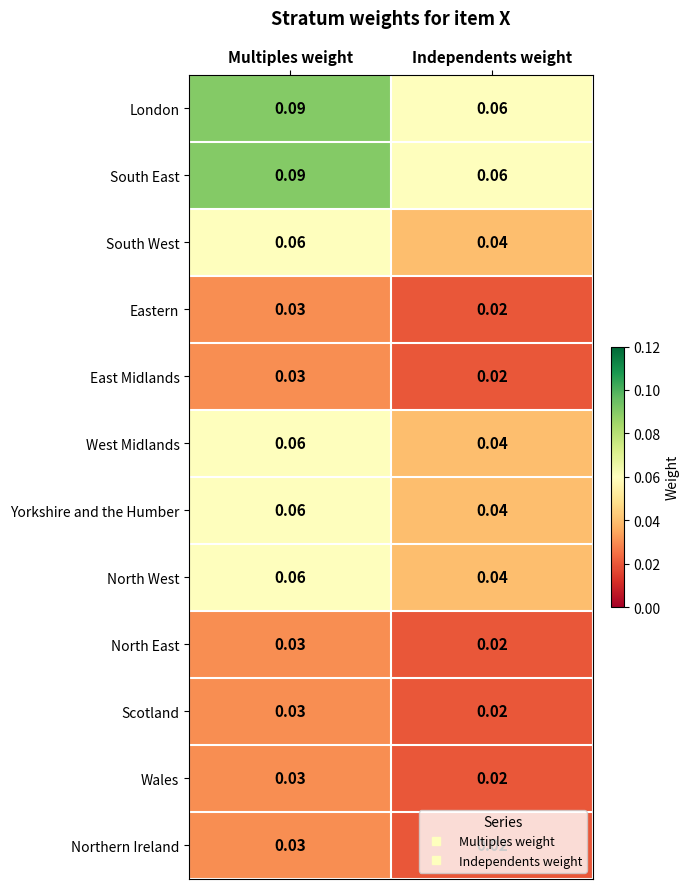

Where is Yorkshire and the Humber nearest to the value 0?

Independents weight